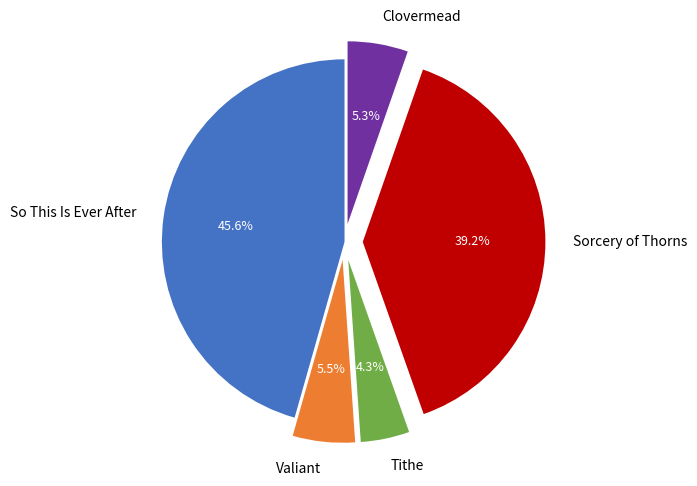

How many slices are in this pie chart?

5